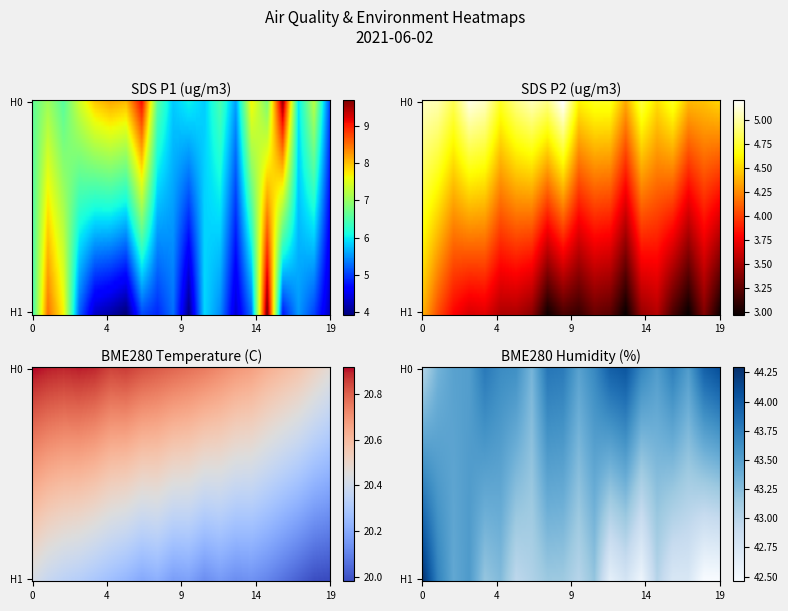

What is the greatest value displayed?

44.3